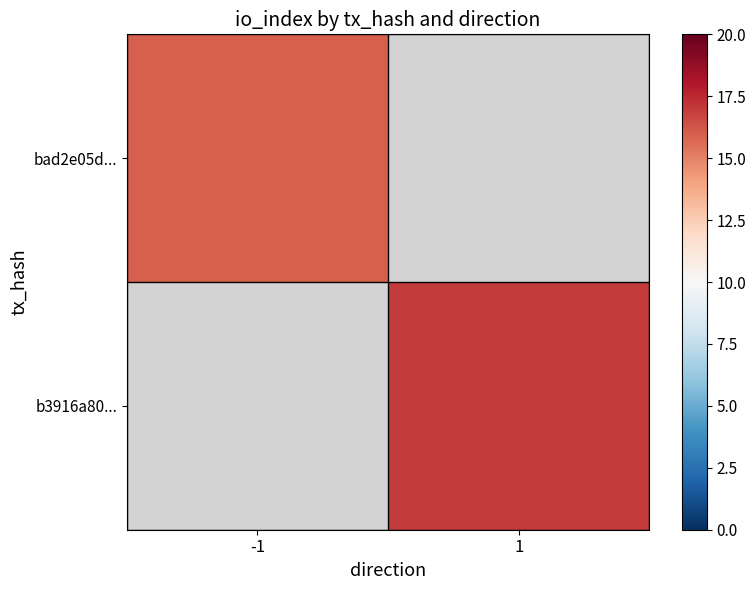

Which category has the highest value across all series?

1